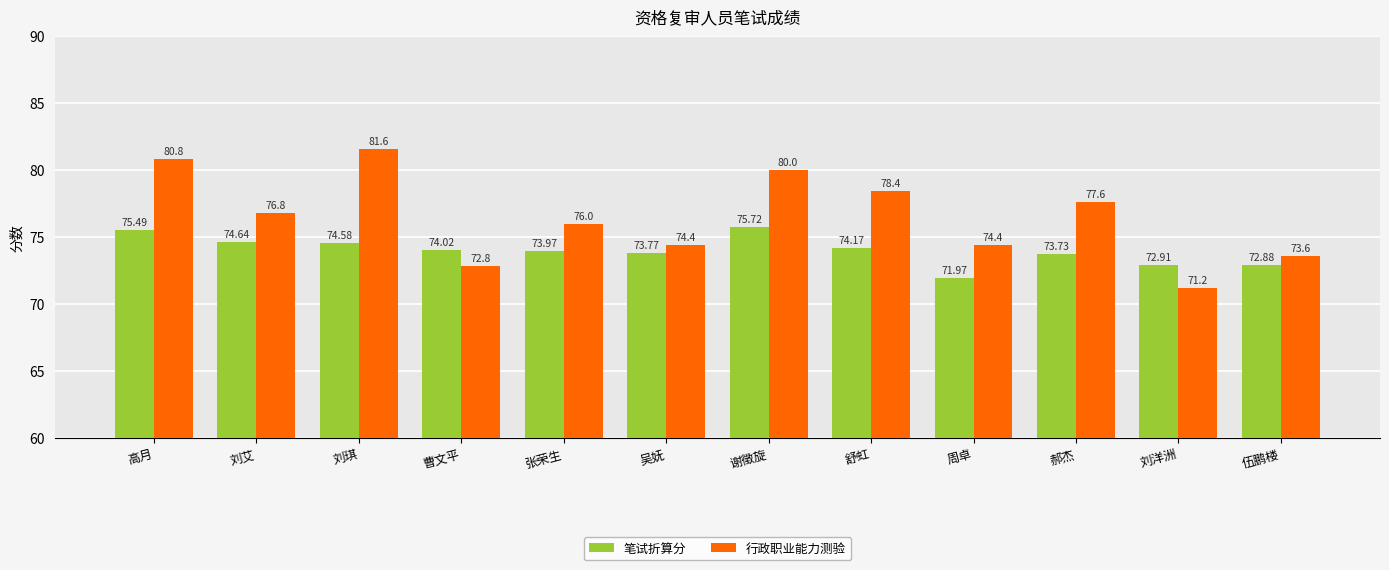

What is the label of the 3rd bar from the right?

郝杰